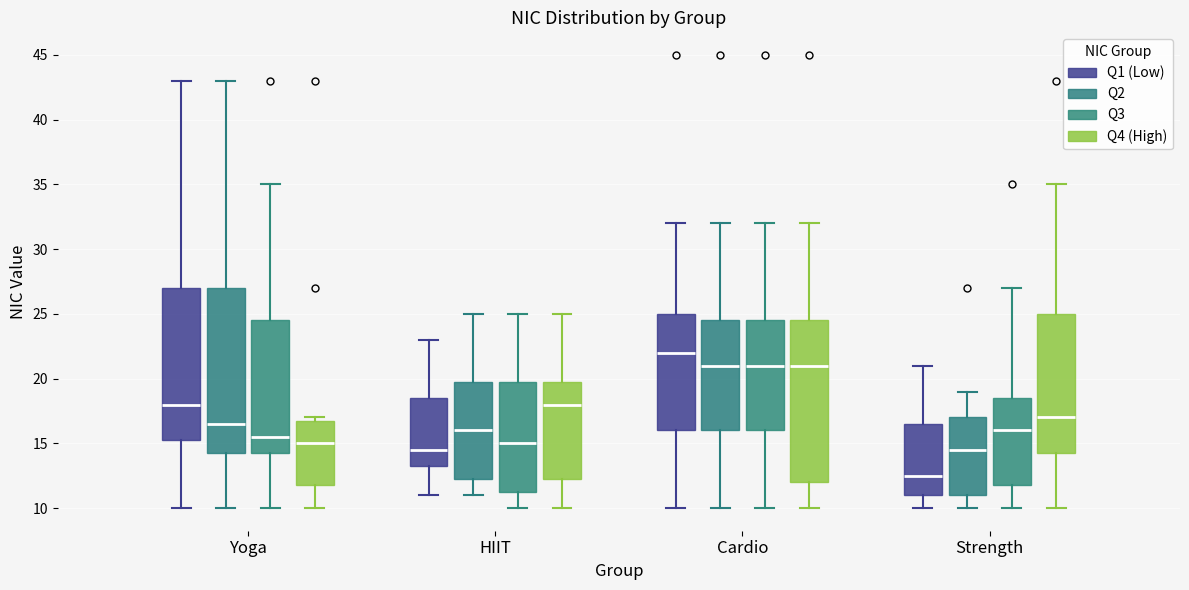

Which box has the lowest median line?

Strength (Q1 (Low))